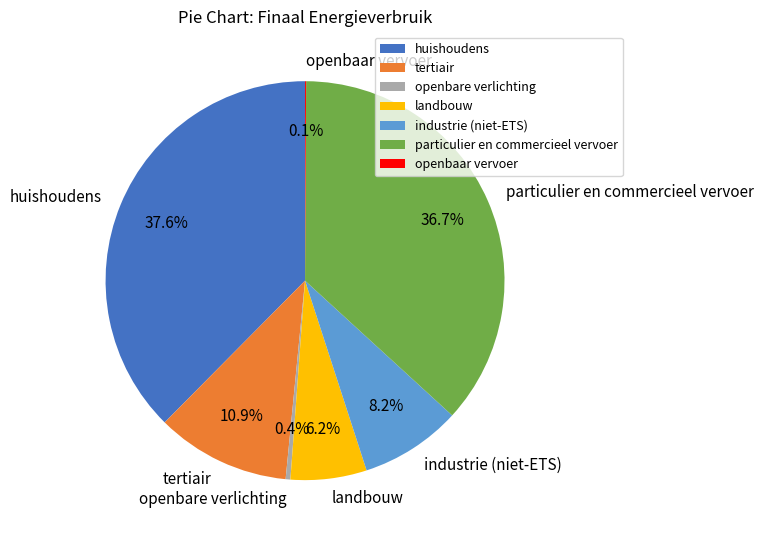

True or false: industrie (niet-ETS) accounts for 19% of the total.

False